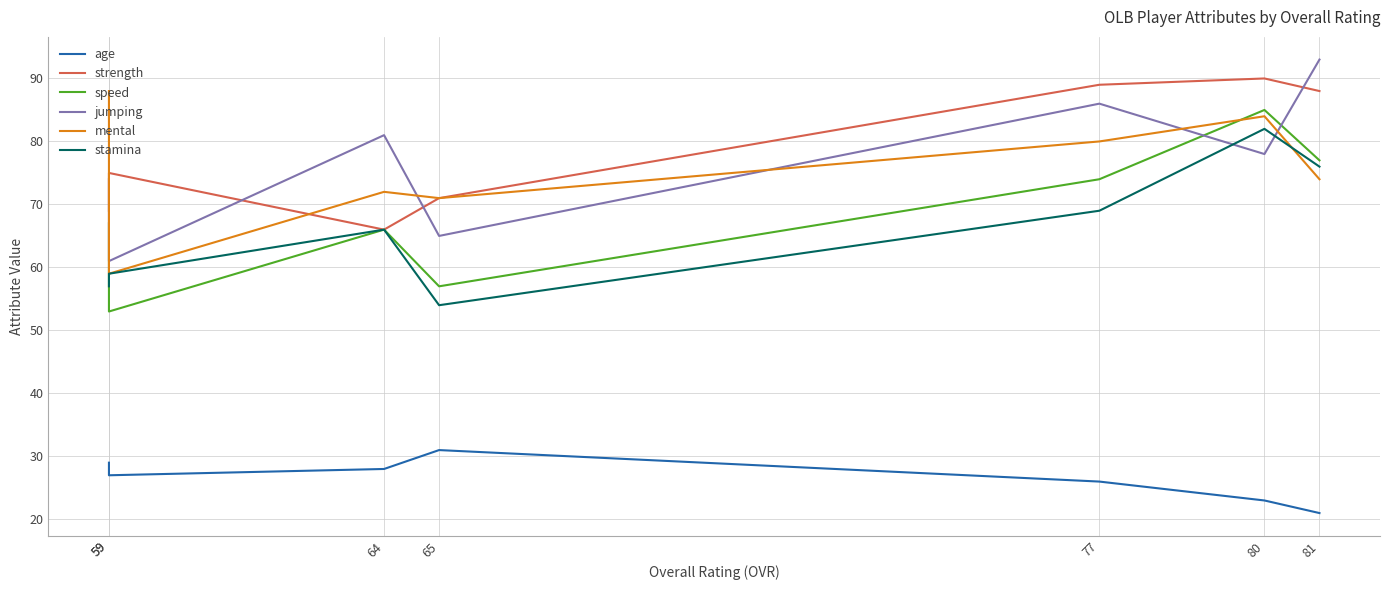

The value of jumping at 59 is 61. True or false?

True